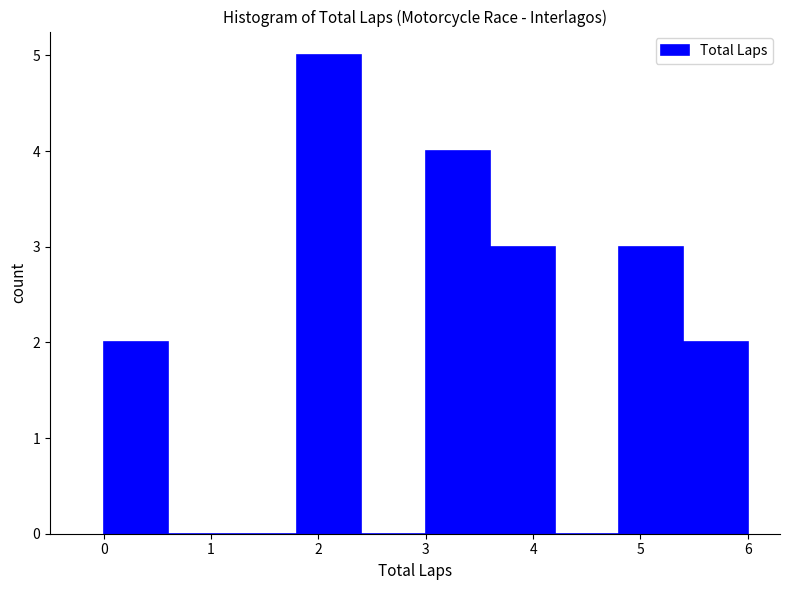

Reading left to right, transcribe this chart: for each bar, give the range it covers on the x-axis and its height. The values are not printed on the chart, so give them approximately, as read against the axis.

0.0 to 0.6: 2
0.6 to 1.2: 0
1.2 to 1.8: 0
1.8 to 2.4: 5
2.4 to 3.0: 0
3.0 to 3.6: 4
3.6 to 4.2: 3
4.2 to 4.8: 0
4.8 to 5.4: 3
5.4 to 6.0: 2